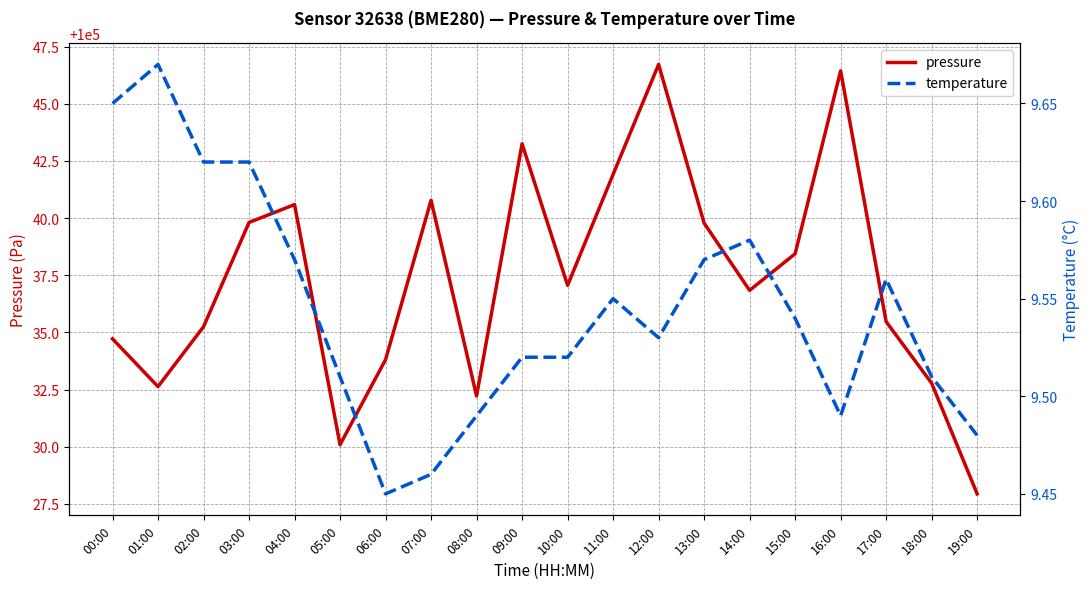

True or false: temperature and pressure intersect in this chart.

False